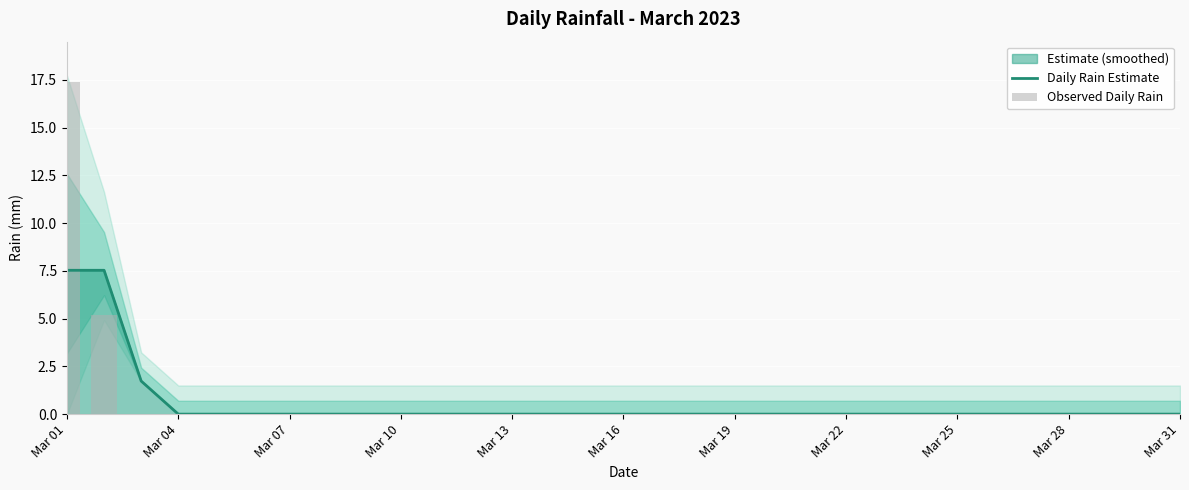

Rank the series by their average value, from lowest to highest.

Daily Rain Estimate, Observed Daily Rain